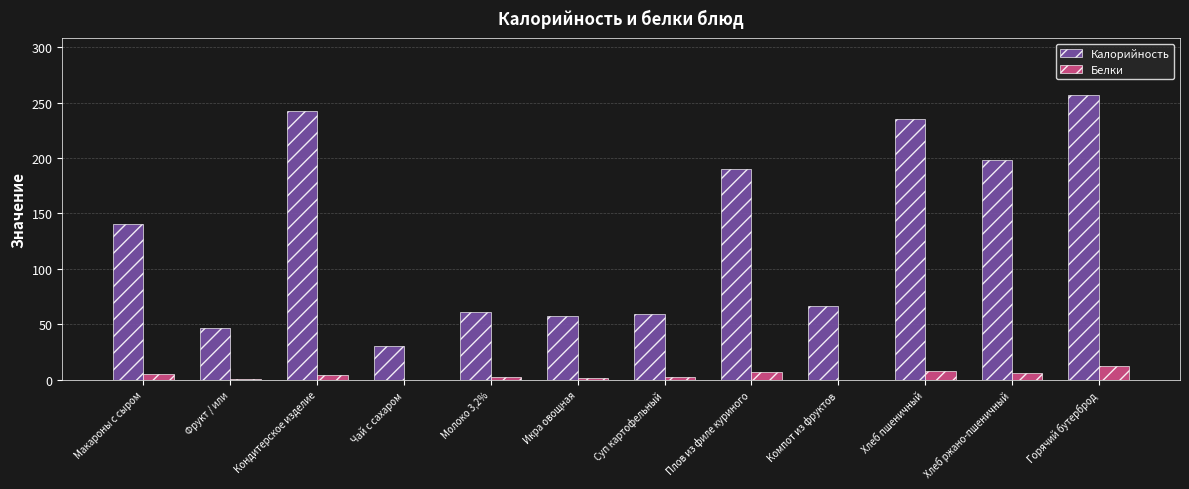

What is the difference between the Белки values at Плов из филе куриного and Макароны с сыром?

1.7